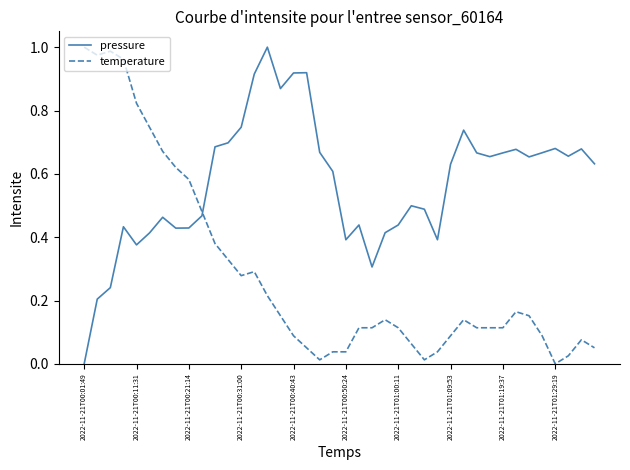

Is this an area chart (filled region under the line)?

No